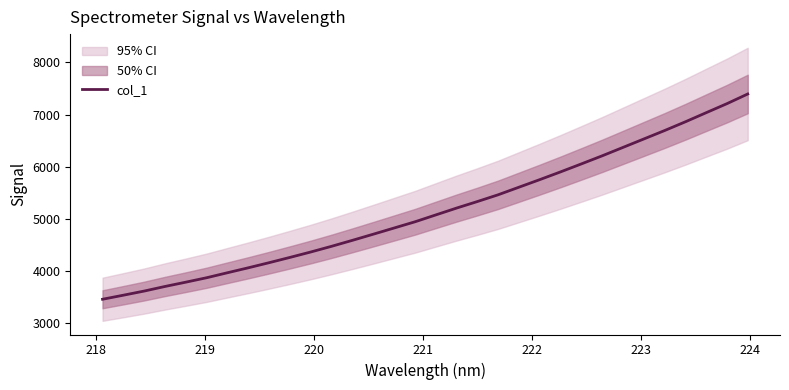

What is the highest value of the col_1 series?

7394.5